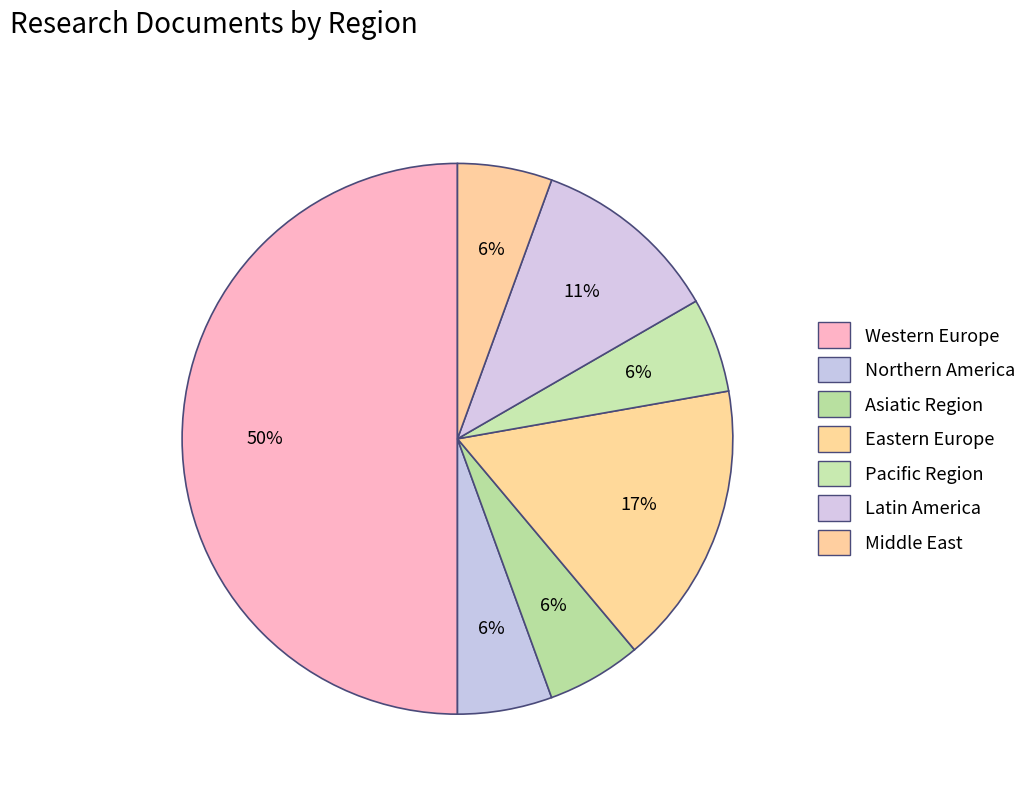

How many slices are in this pie chart?

7